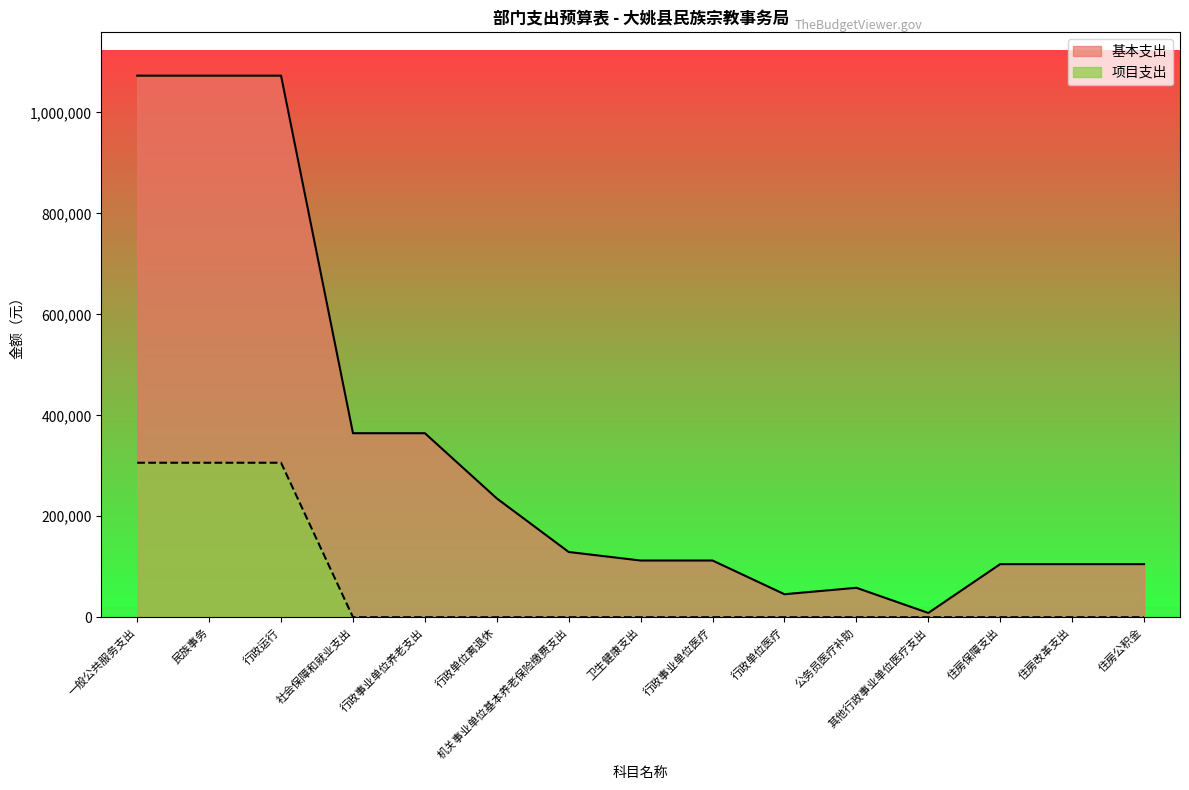

At which label is 基本支出 closest to 540666?

社会保障和就业支出